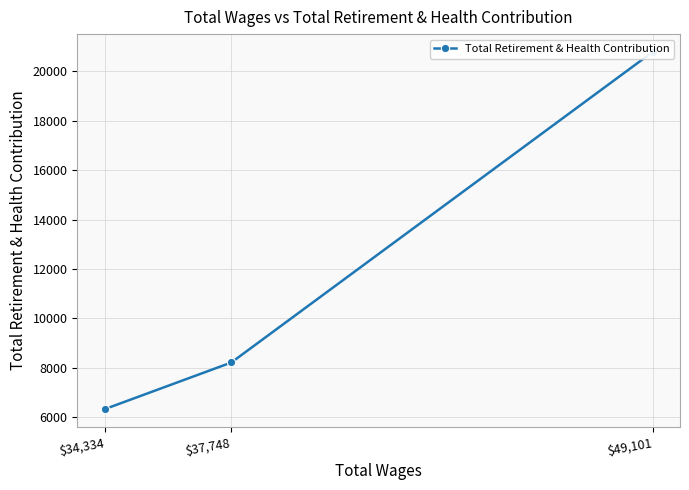

Which has a higher value, $34,334 or $49,101?

$49,101